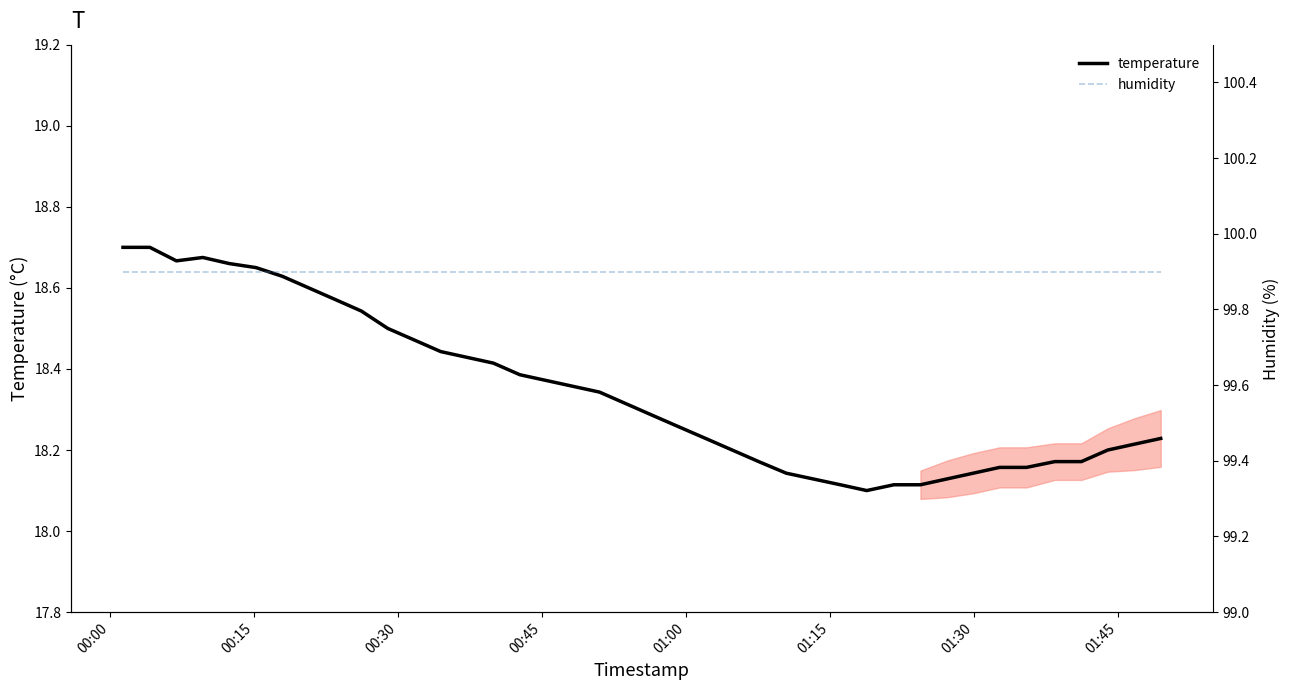

At which label does humidity reach its peak?

00:30